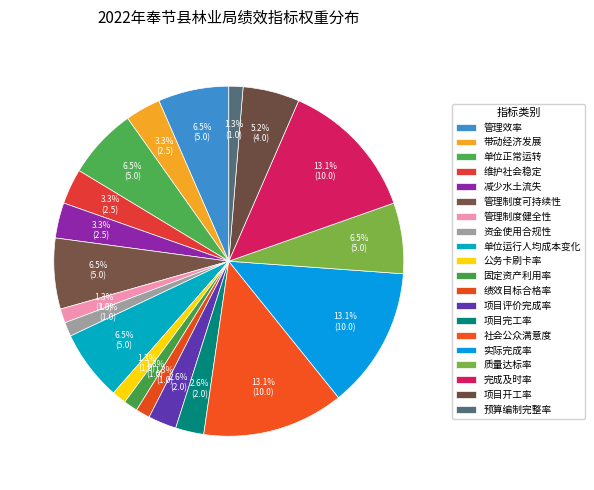

Count the number of slices in the pie.

20